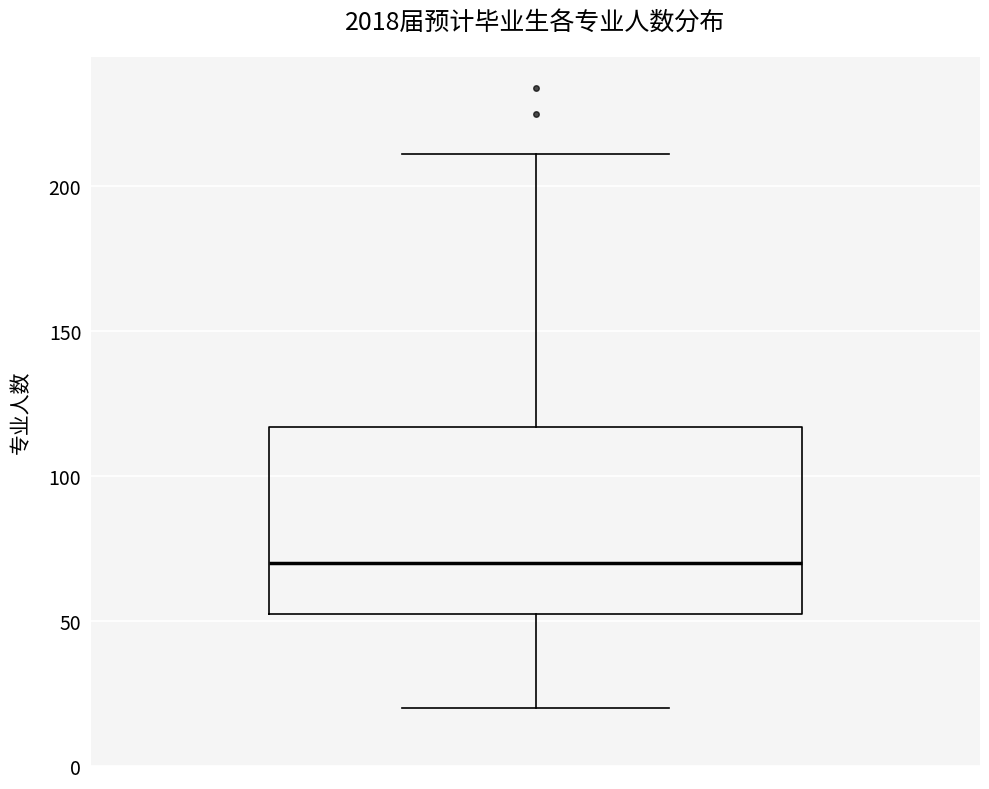

Read this box plot against the y-axis: the position of the median line, the range covered by the box, and the ends of both whiskers. The values are not printed on the chart, so give them approximately, as read against the axis.

median 70, box 55 to 115, whiskers 20 to 210